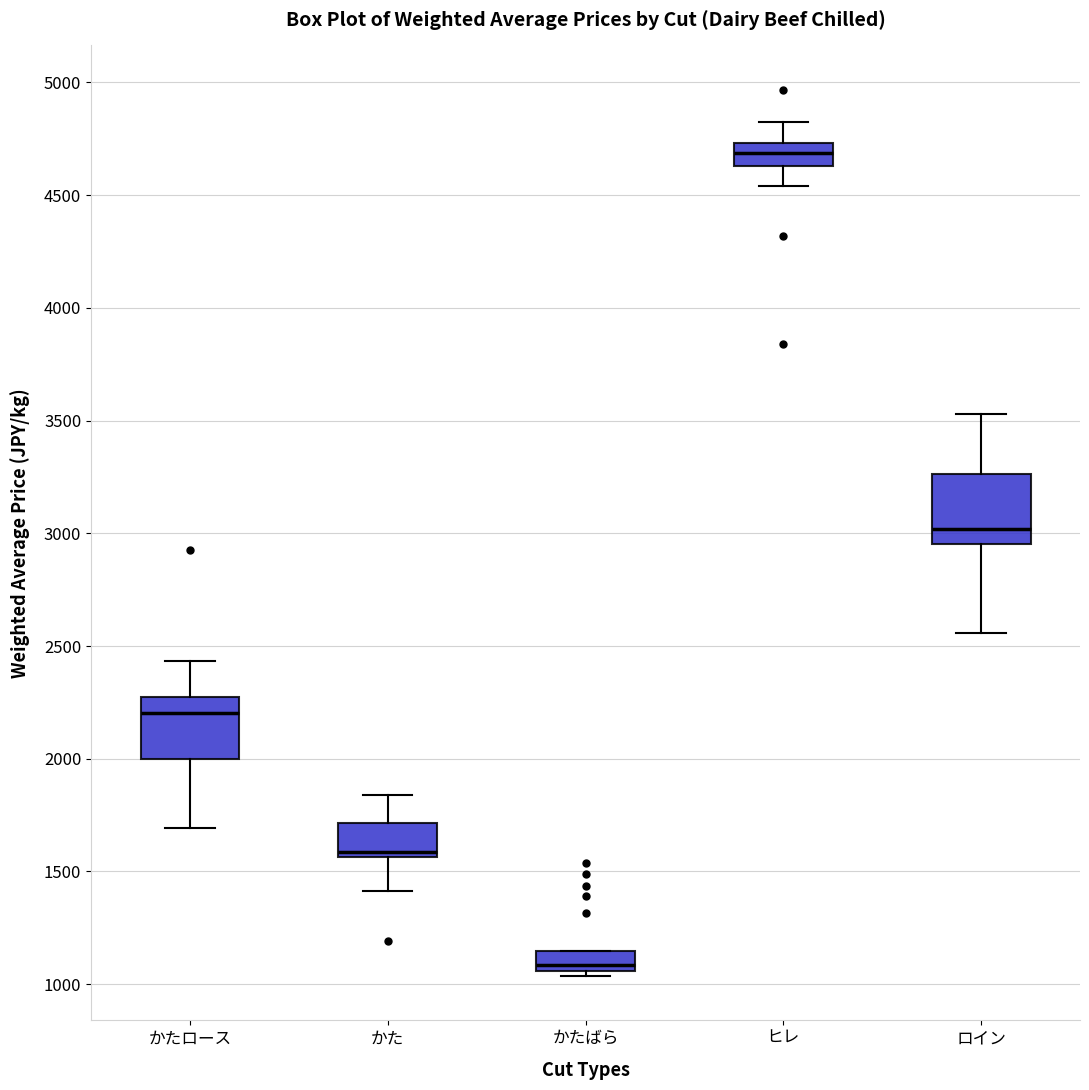

Where is the upper edge of the box for かた on the y-axis? The values are not printed on the chart, so give them approximately, as read against the axis.

1700